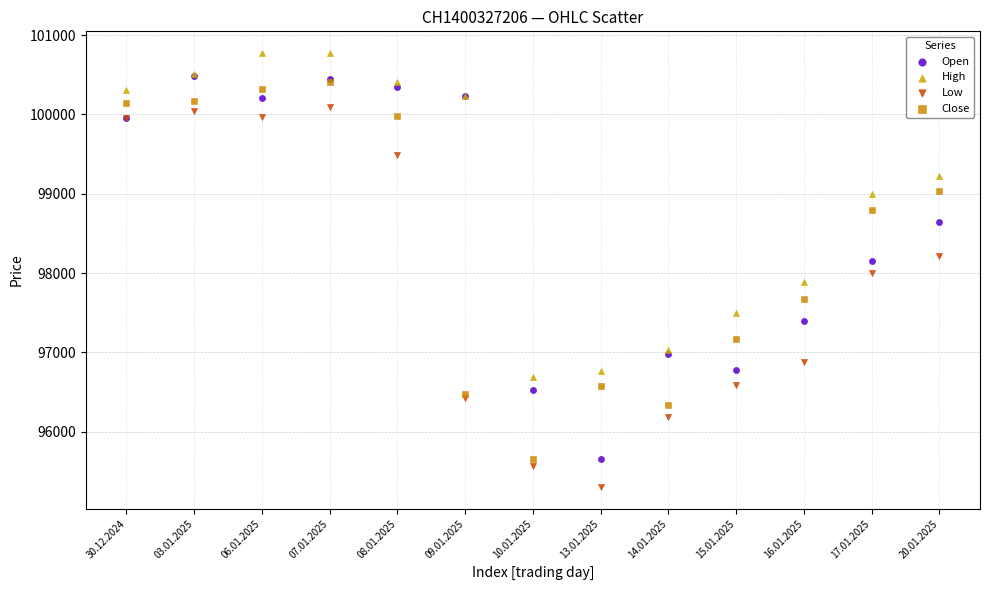

What are all the series names shown in the legend?

Open, High, Low, Close